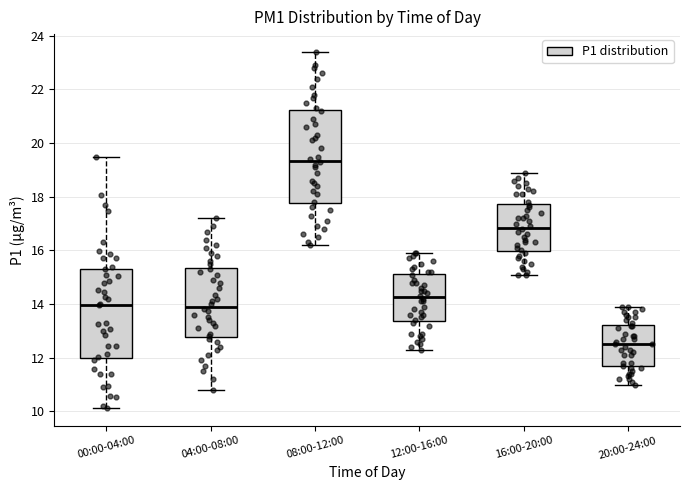

Which box's median line is the highest?

08:00-12:00